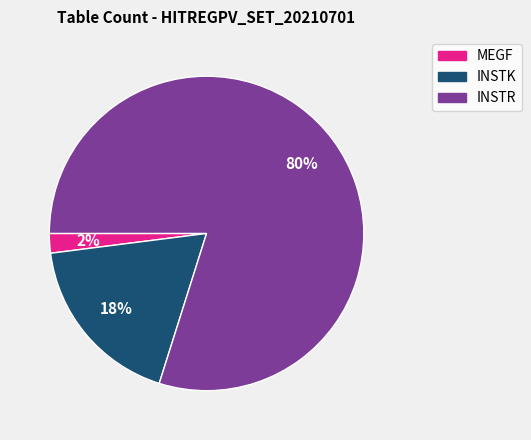

To the nearest percent, what is the difference between the largest and smallest slice percentages?

78%